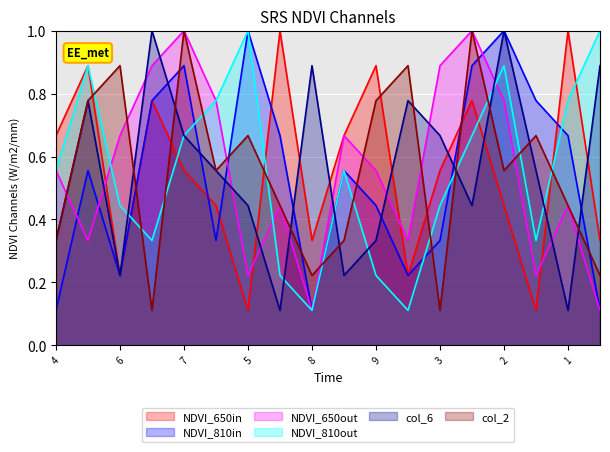

How many times do col_2 and NDVI_650in cross each other?

8